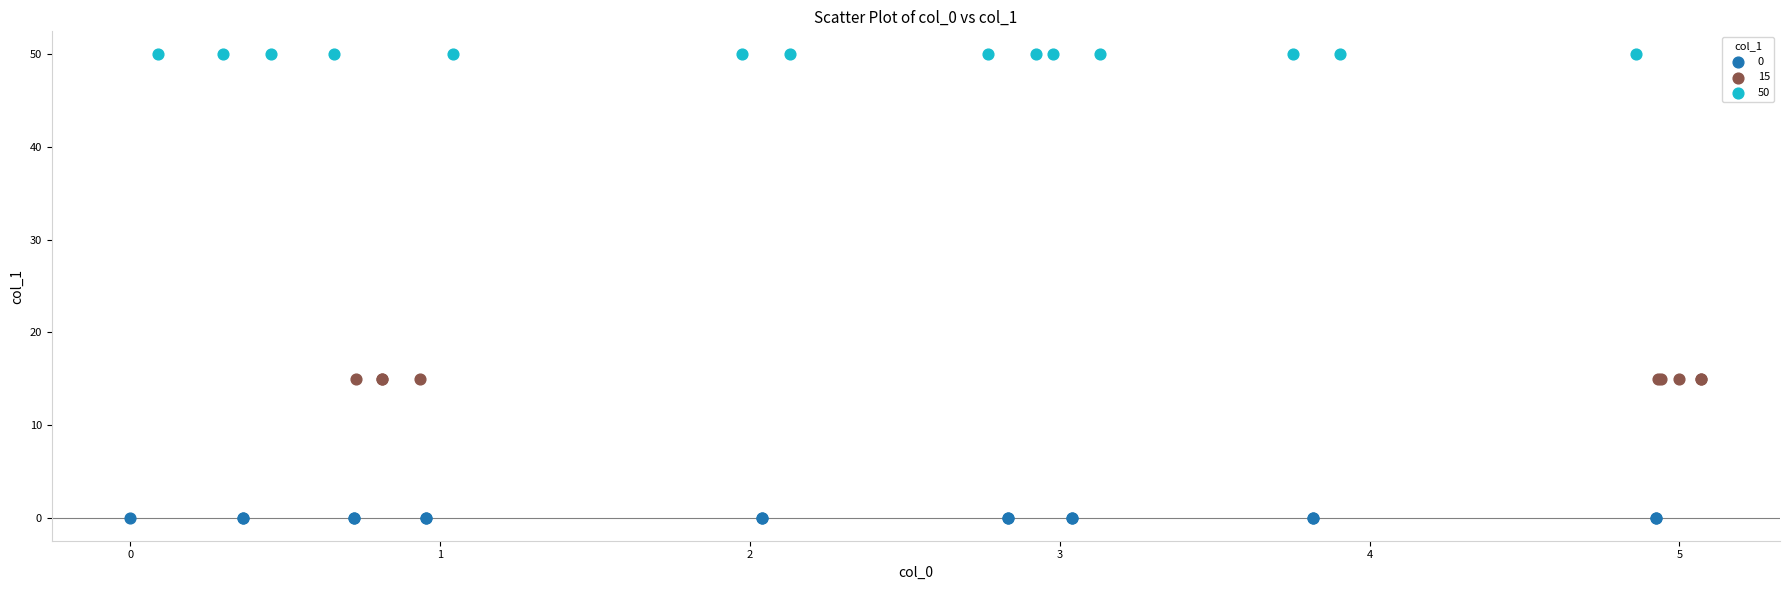

Which series reaches the maximum Y coordinate?

50